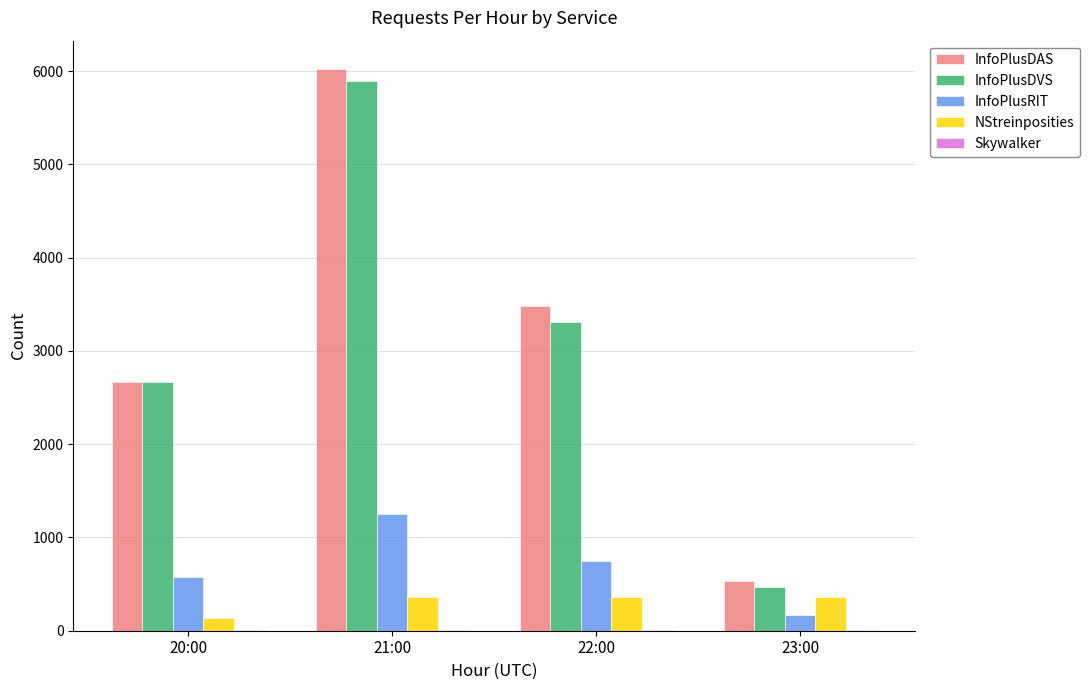

At which label does InfoPlusDAS reach its peak?

21:00